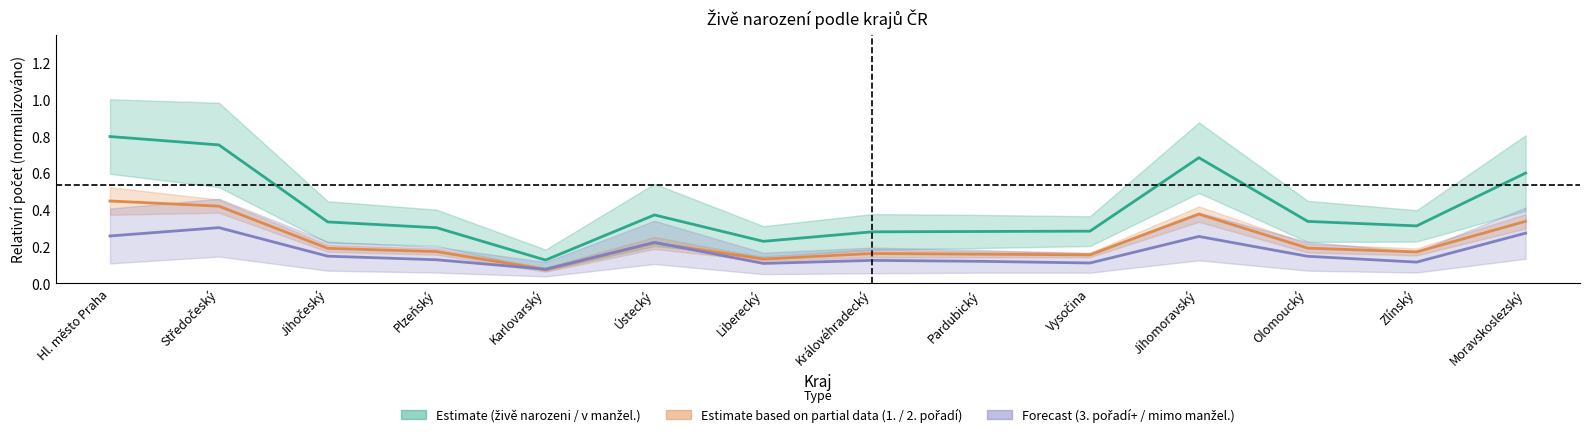

True or false: 3. pořadí a více has a value of 0.1 at Vysočina.

True